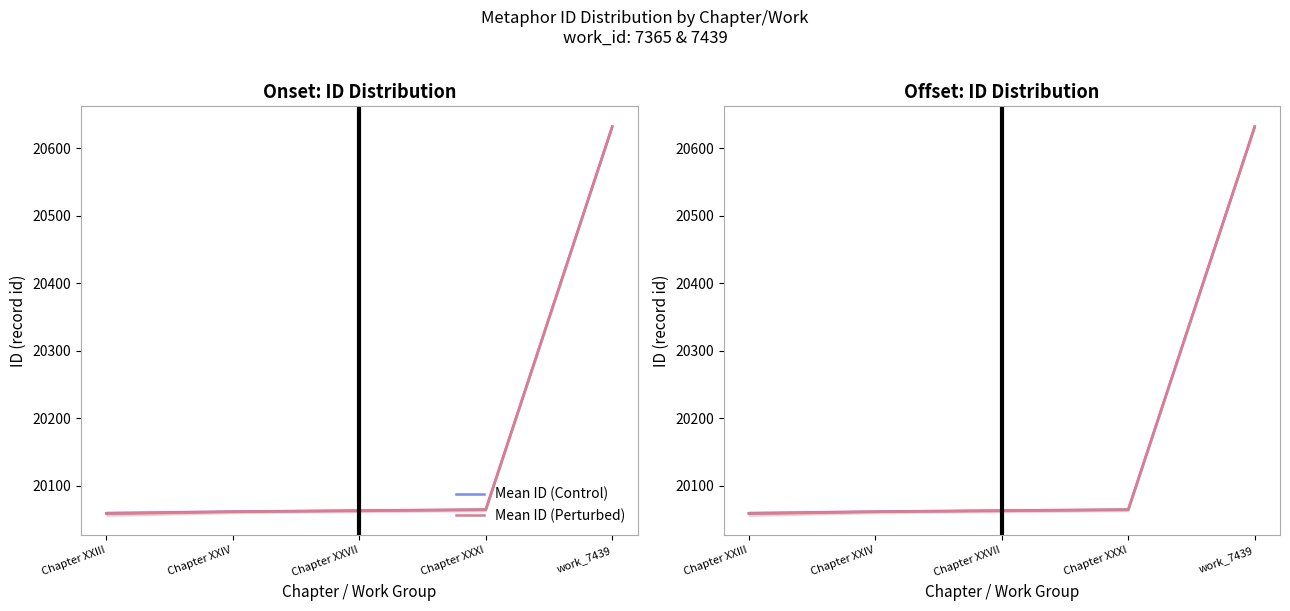

How many data points in Mean ID (Perturbed) are above 20062?

3